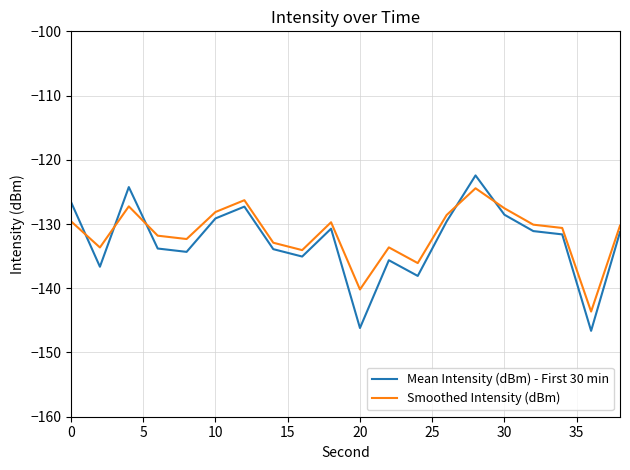

Which series has the largest range (max minus min)?

Mean Intensity (dBm) - First 30 min